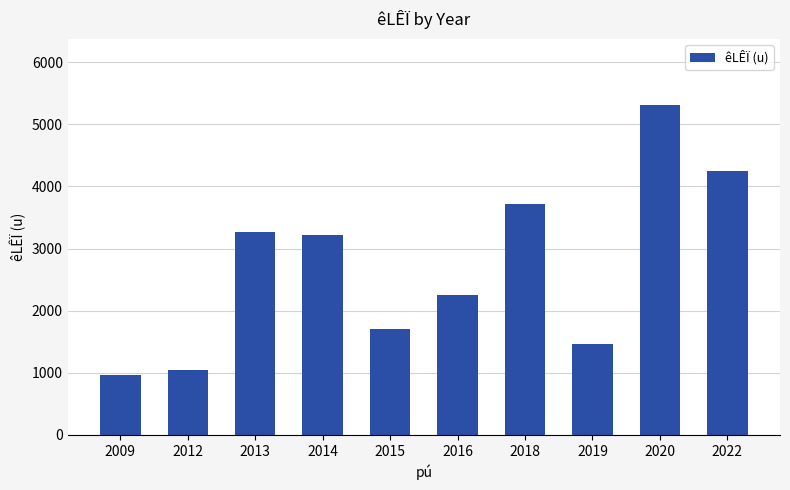

At which label is the value closest to 3135?

2014